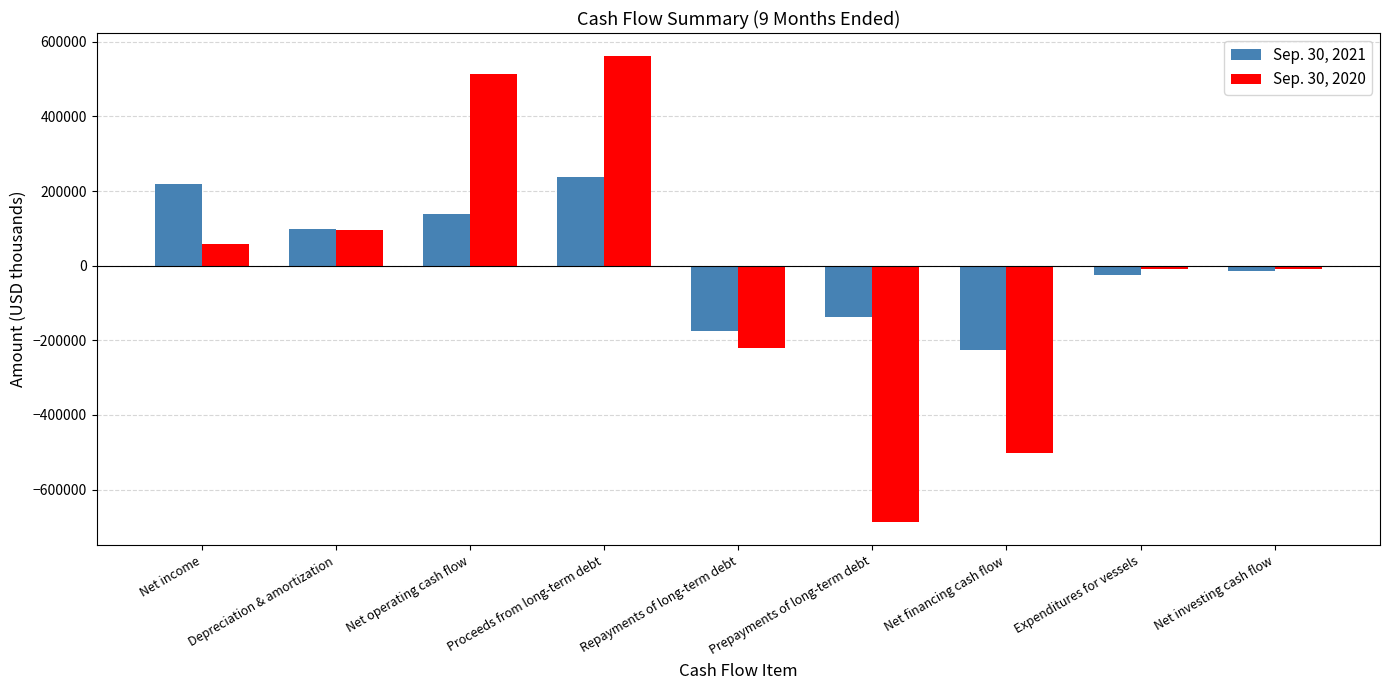

What are all the series names shown in the legend?

Sep. 30, 2021, Sep. 30, 2020